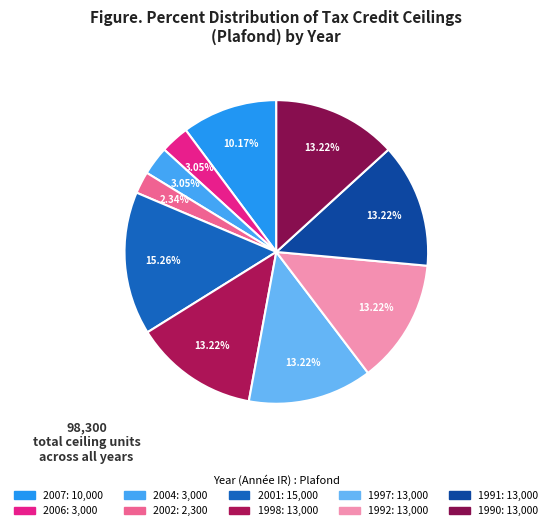

Count the number of slices in the pie.

10